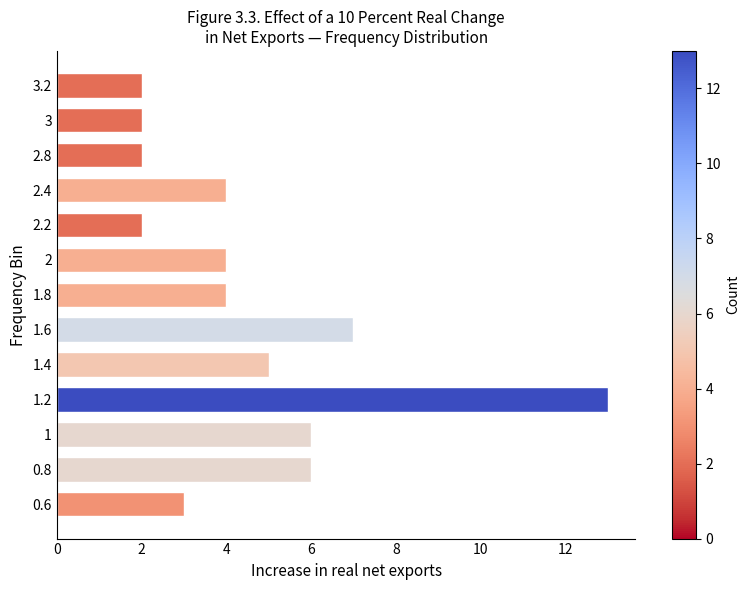

Reading bottom to top, list all the values displayed in this chart.

0.6=3	0.8=6	1=6	1.2=13	1.4=5	1.6=7	1.8=4	2=4	2.2=2	2.4=4	2.8=2	3=2	3.2=2